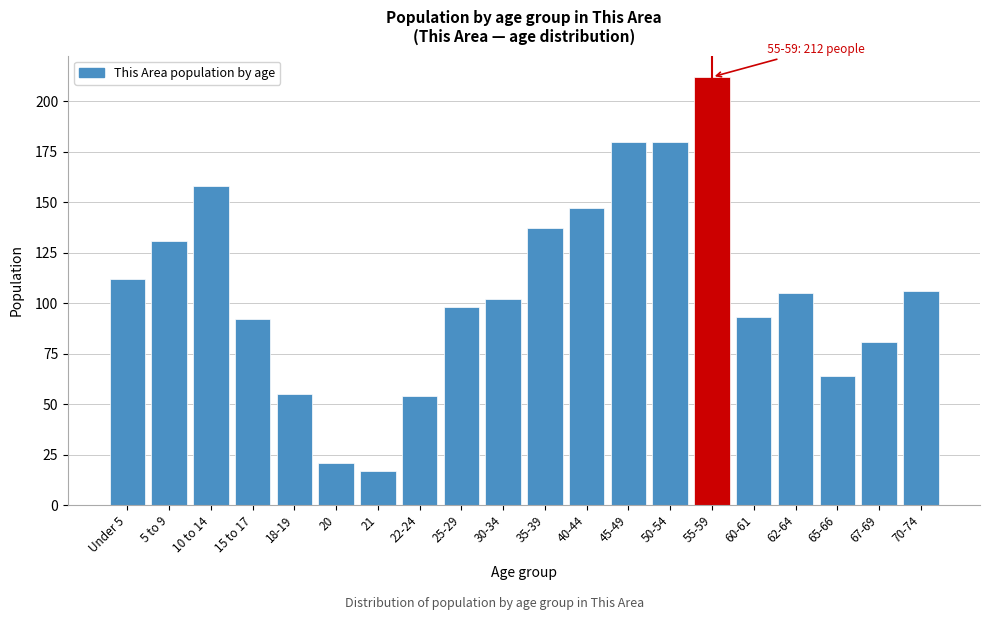

Reading right to left, transcribe all the data shown in this chart.

106	81	64	105	93	212	180	180	147	137	102	98	54	17	21	55	92	158	131	112